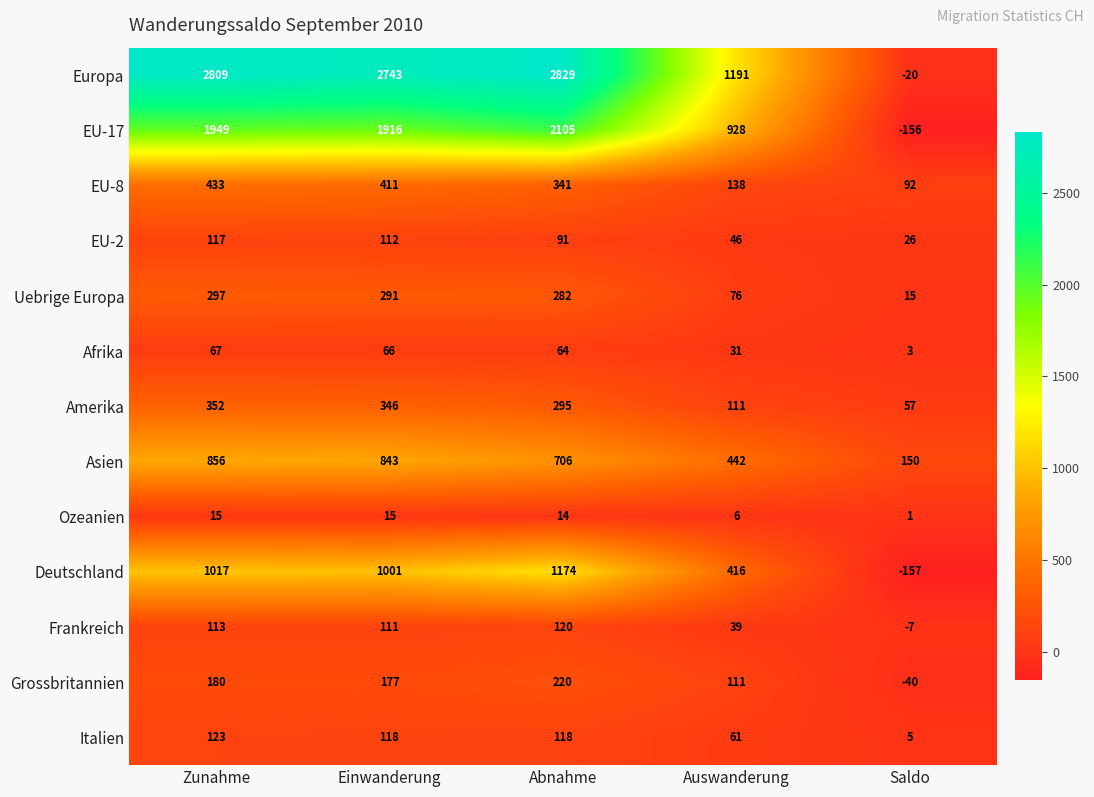

The value of Asien at Zunahme is 856. True or false?

True